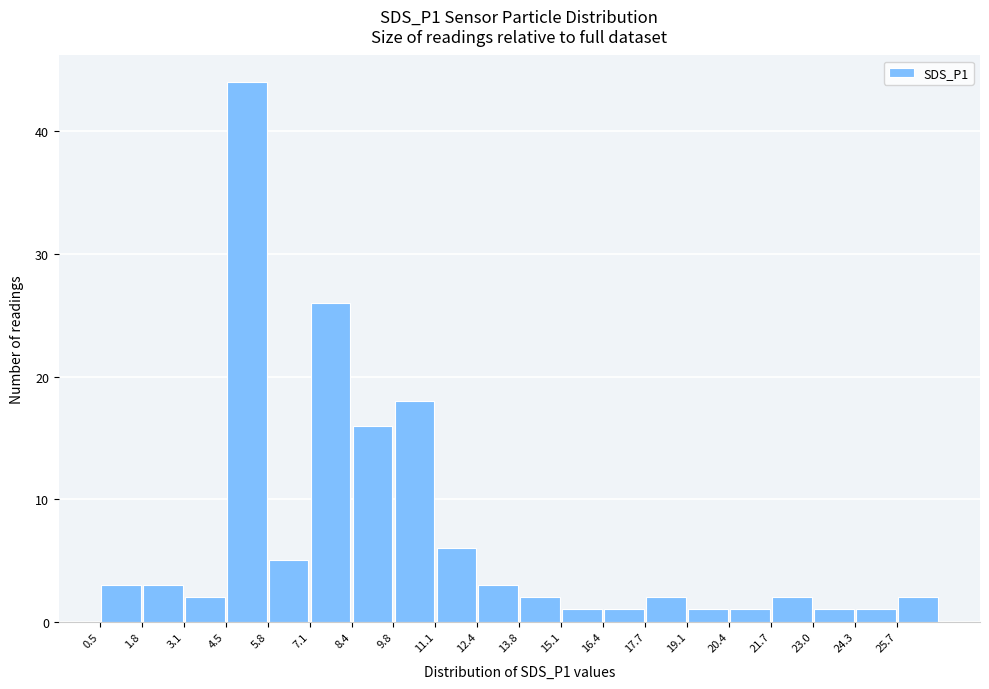

Reading left to right, transcribe this chart: for each bar, give the range it covers on the x-axis and its height. Neither the bar edges nor the heights are printed on the chart, so give them approximately, as read against the axes.

0.6 to 1.8: 3
1.8 to 3.2: 3
3.2 to 4.4: 2
4.4 to 5.8: 44
5.8 to 7.2: 5
7.2 to 8.4: 26
8.4 to 9.8: 16
9.8 to 11.2: 18
11.2 to 12.4: 6
12.4 to 13.8: 3
13.8 to 15.0: 2
15.0 to 16.4: 1
16.4 to 17.8: 1
17.8 to 19.0: 2
19.0 to 20.4: 1
20.4 to 21.8: 1
21.8 to 23.0: 2
23.0 to 24.4: 1
24.4 to 25.6: 1
25.6 to 27.0: 2